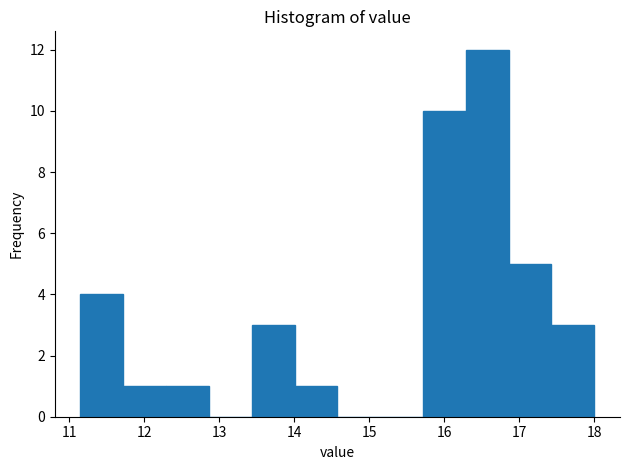

Which range on the x-axis has the tallest bar?

16.3 to 16.9